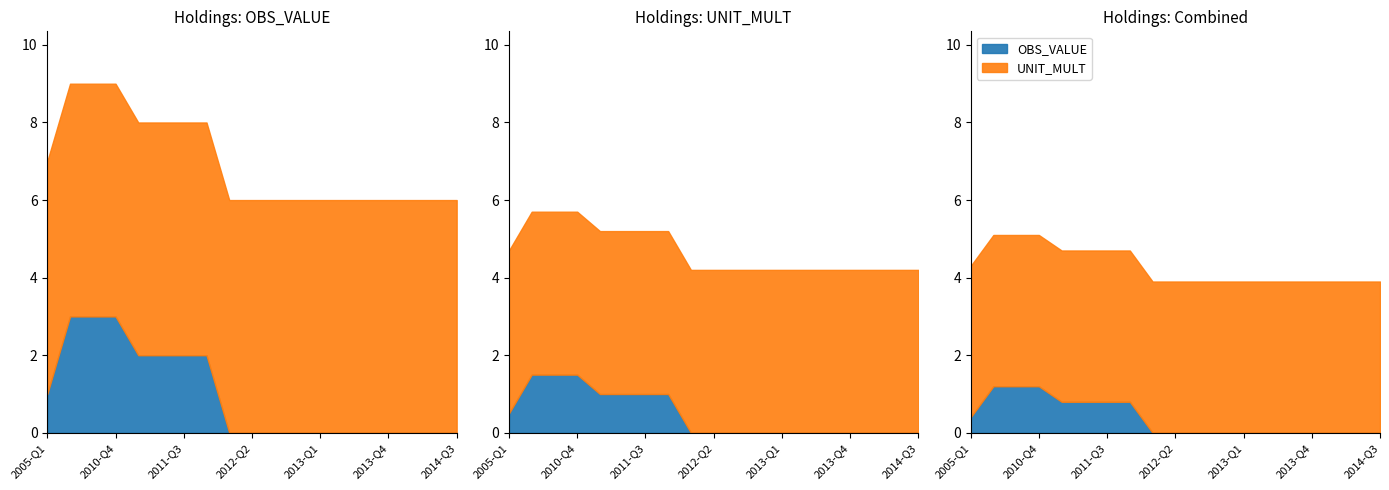

What position from the left is 2012-Q1?

9